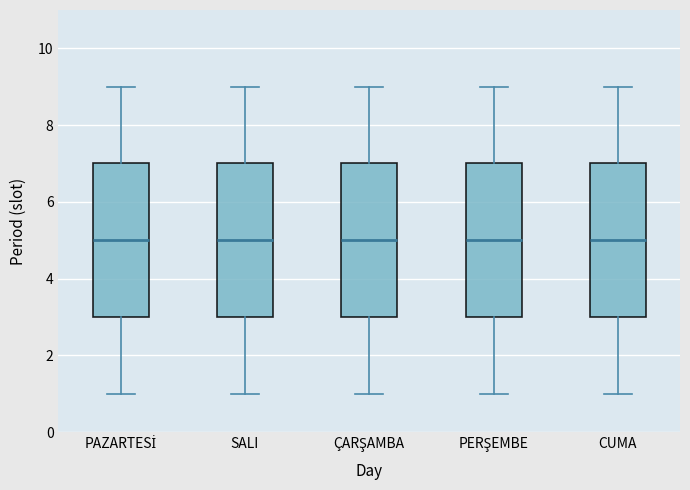

Where is the upper edge of the box for ÇARŞAMBA on the y-axis? The values are not printed on the chart, so give them approximately, as read against the axis.

7